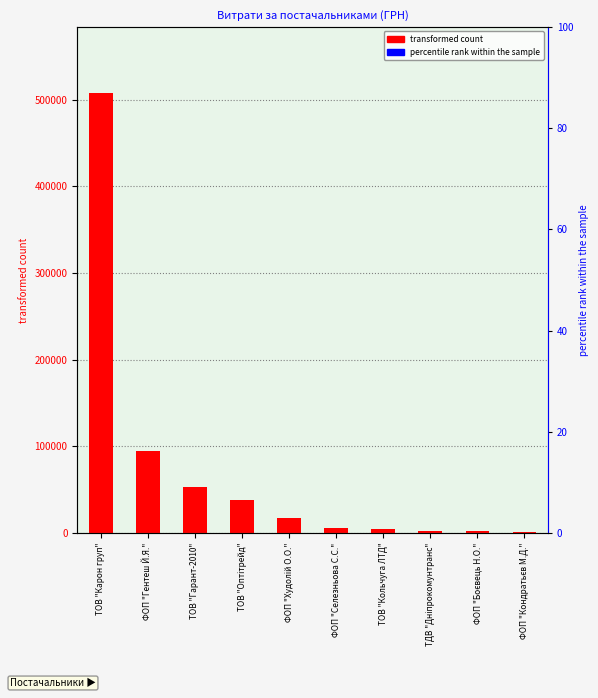

Approximately how many times larger is the value at ФОП "Селезньова С.С." compared to ФОП "Кондратьєв М.Д."?

4.5